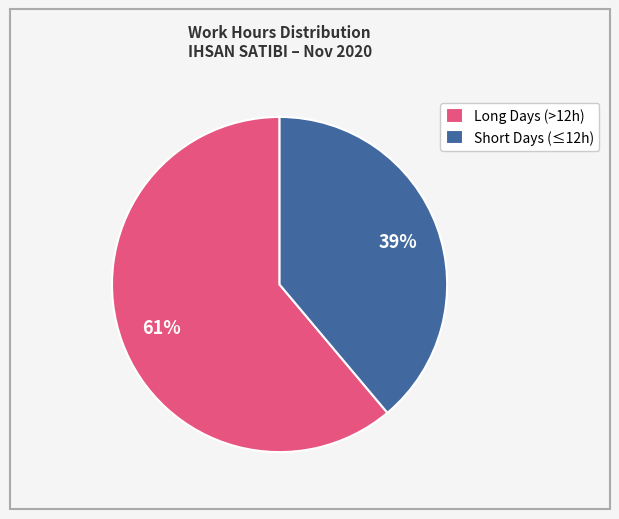

How many slices are in this pie chart?

2